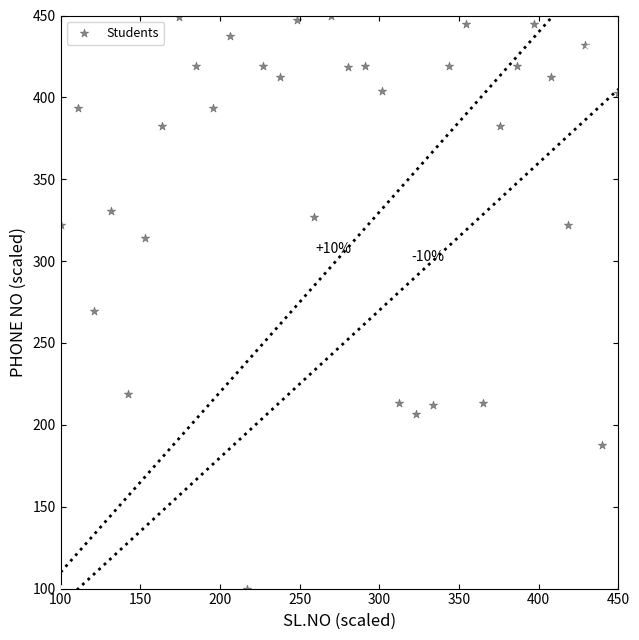

What Y value in the scatter plot is closest to 275?

269.7